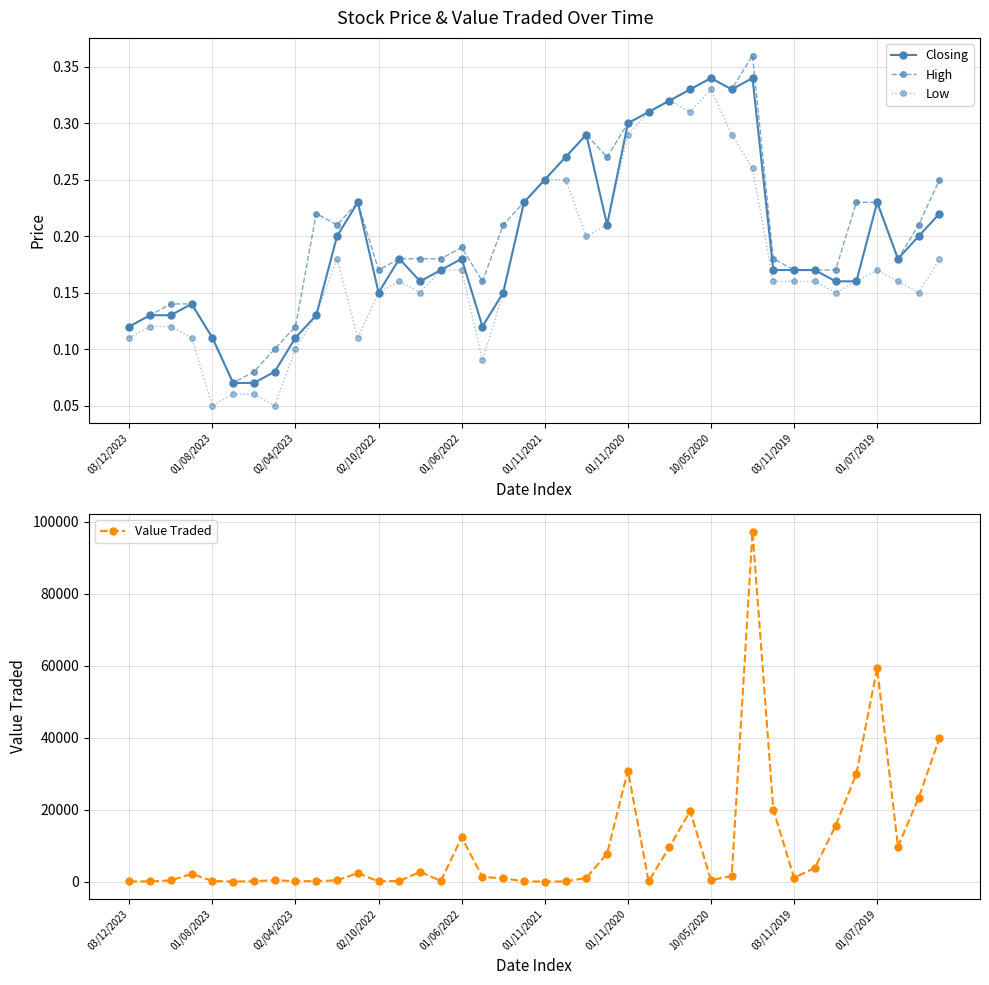

What position from the left is 15?

16